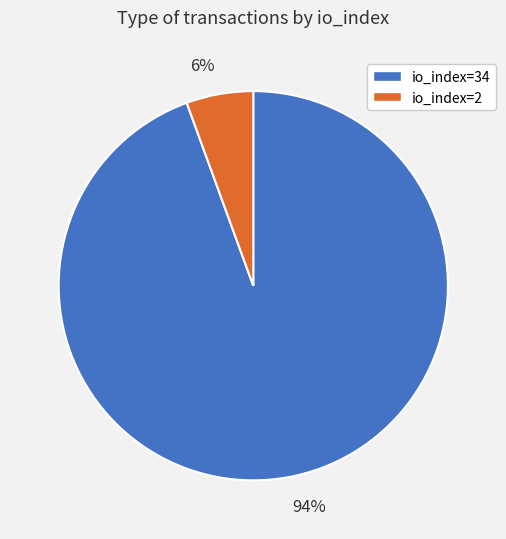

Is there a majority slice in this chart?

Yes